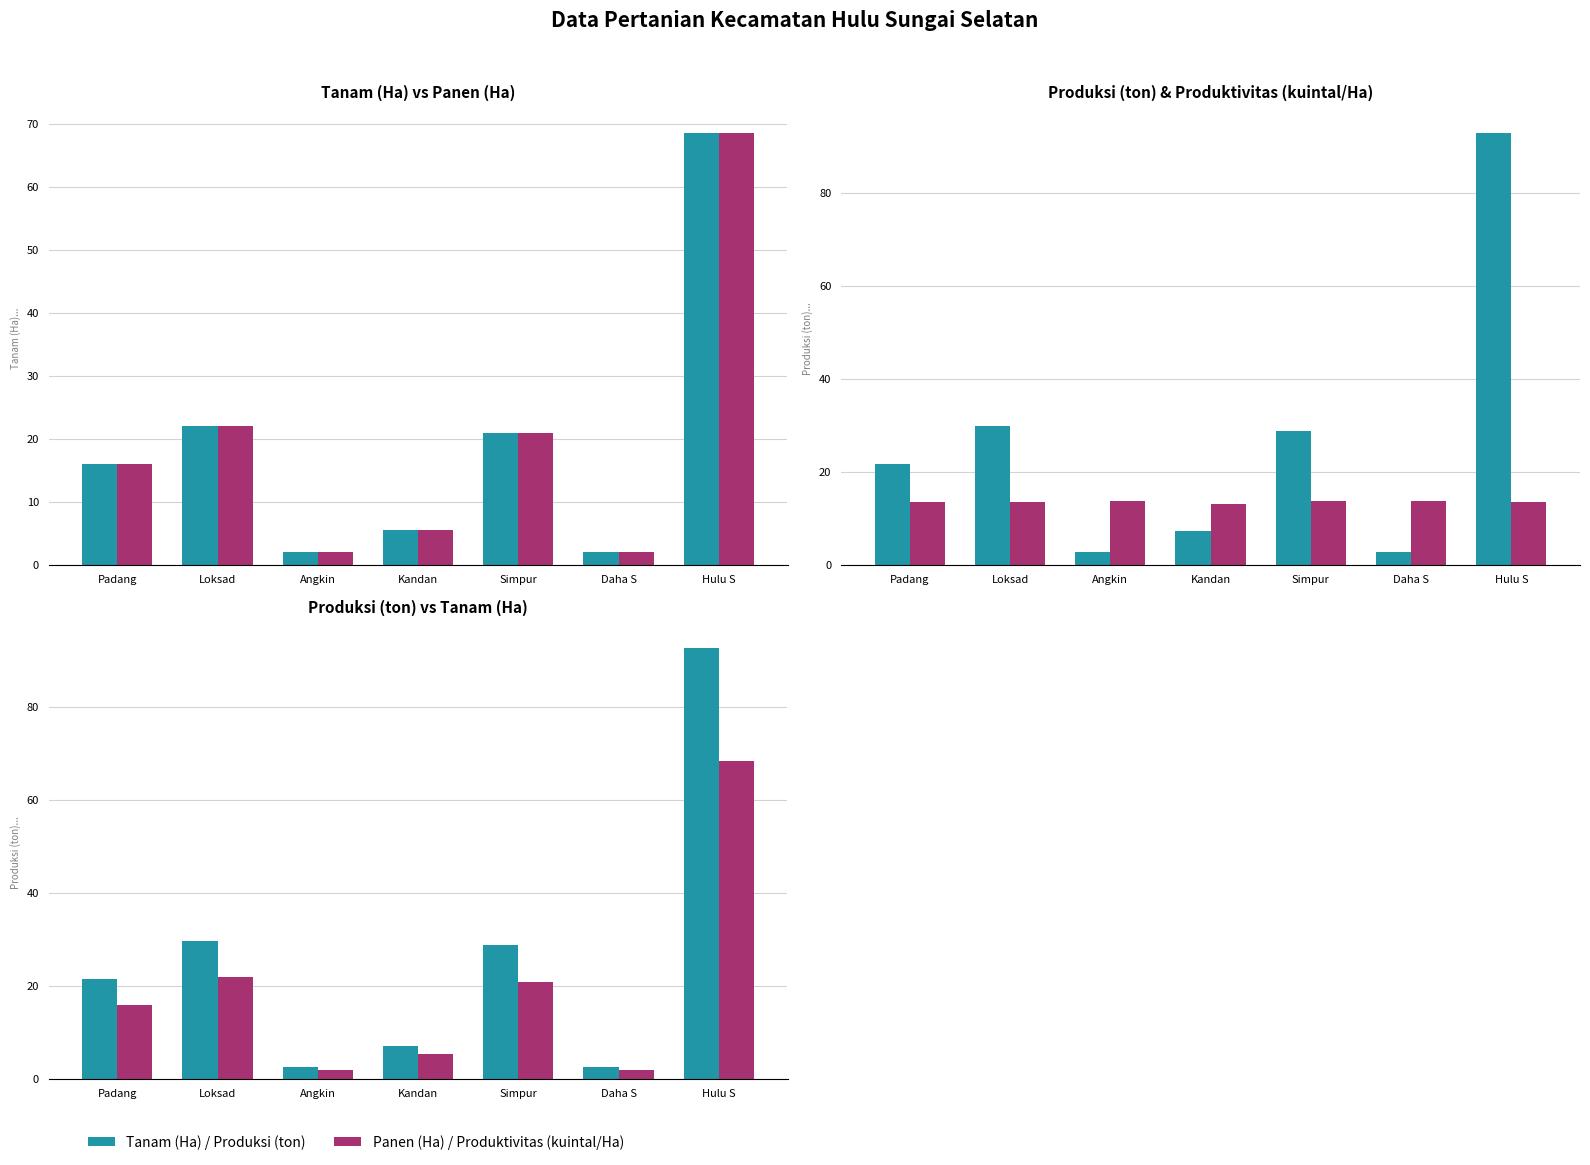

How many data points in Produksi (ton) are less than 21?

3